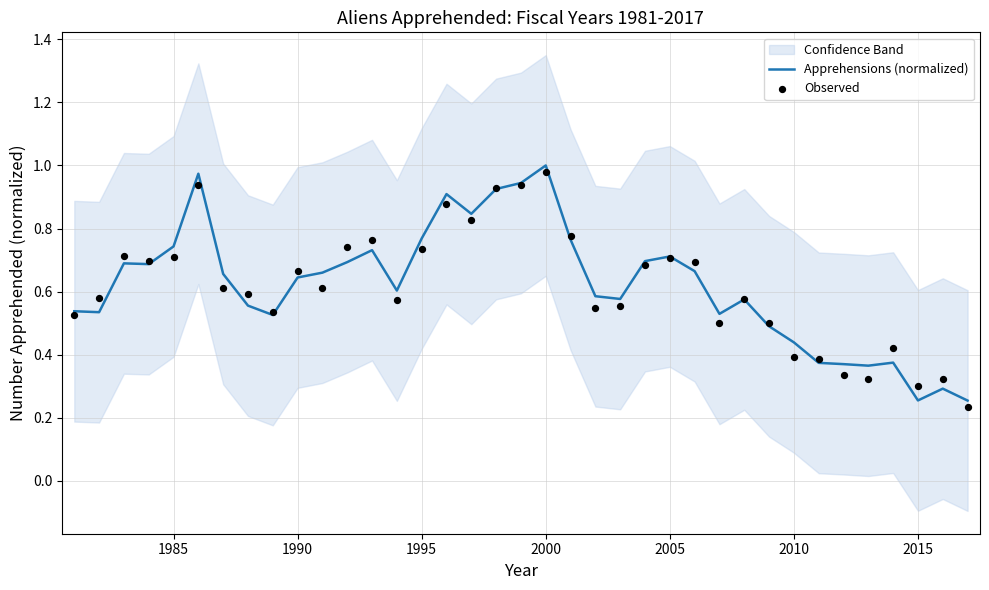

Which series has the largest Y range (max minus min)?

Apprehensions (normalized)